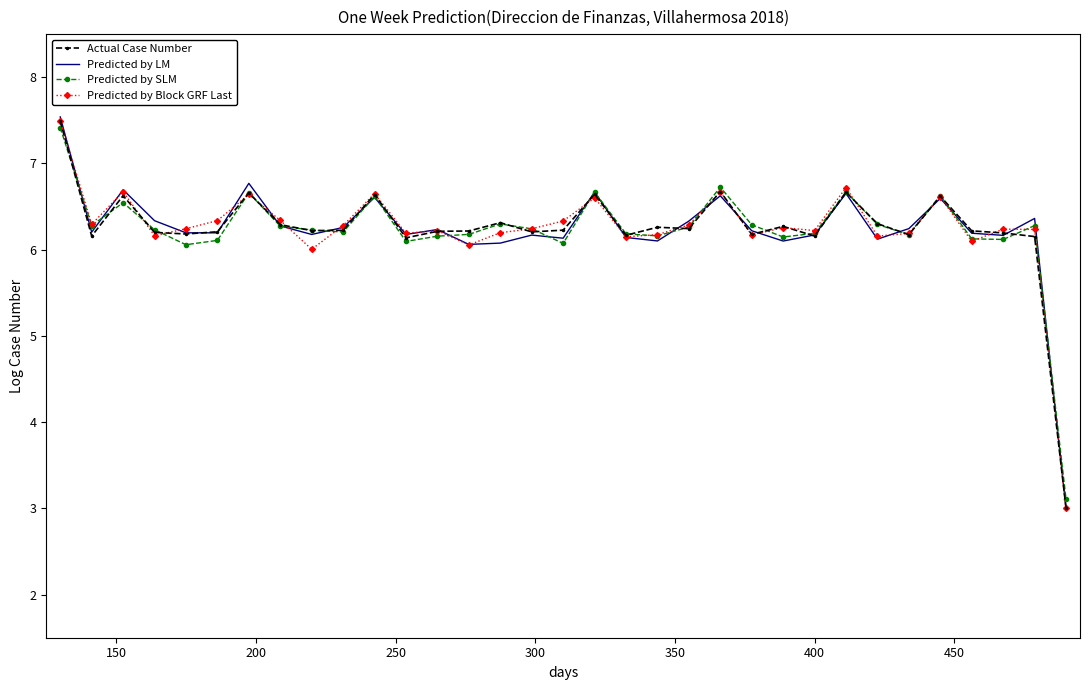

Which series has the widest spread of values?

Predicted by LM